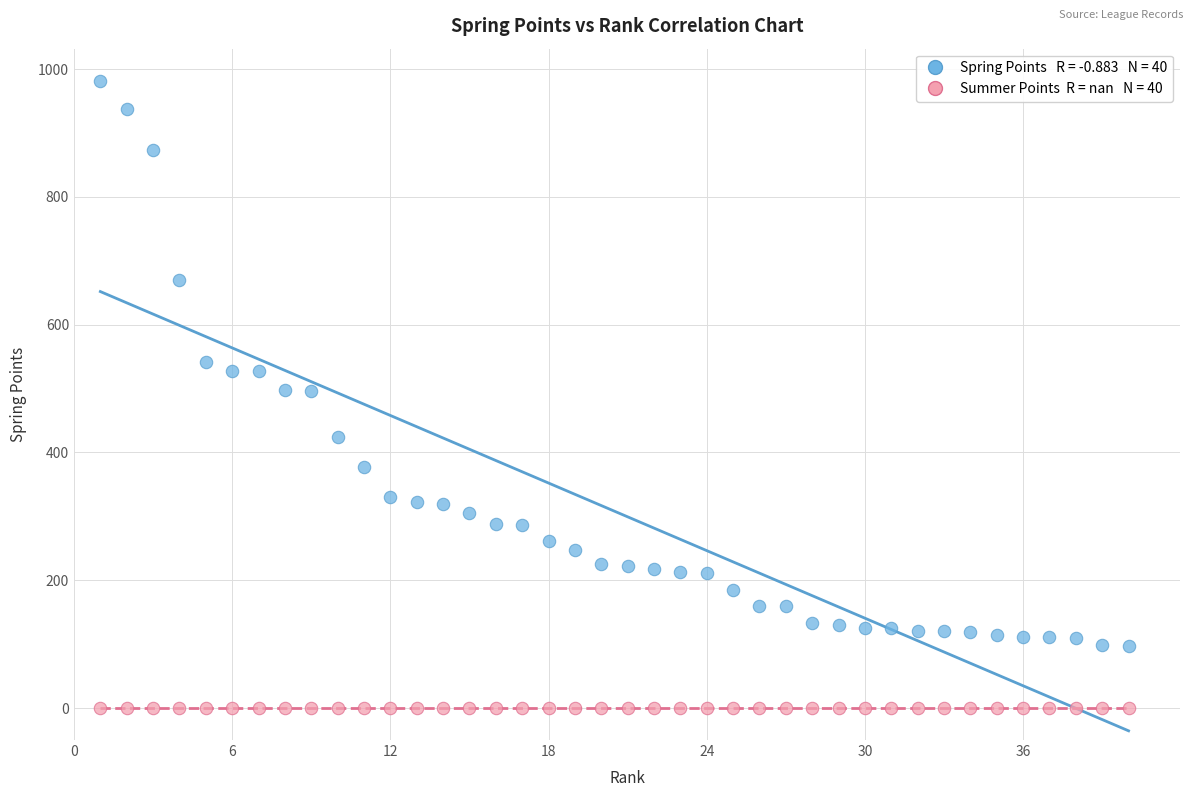

Across all data points, what is the range of X values (max minus min)?

39.0